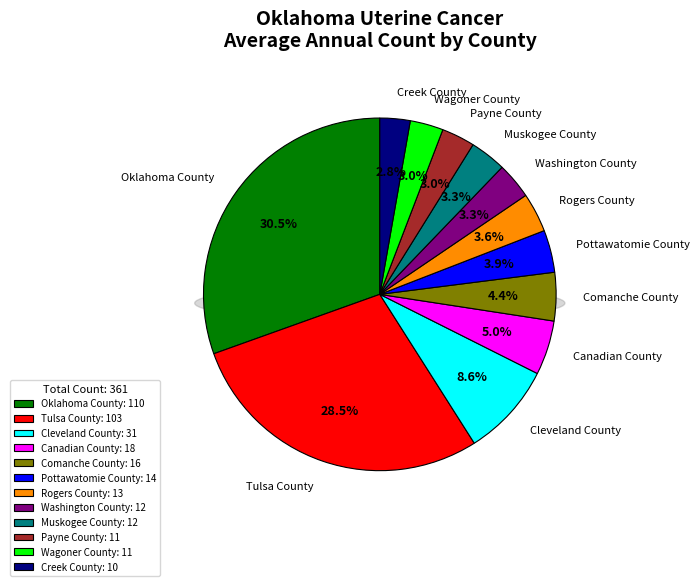

How many slices are in this pie chart?

12